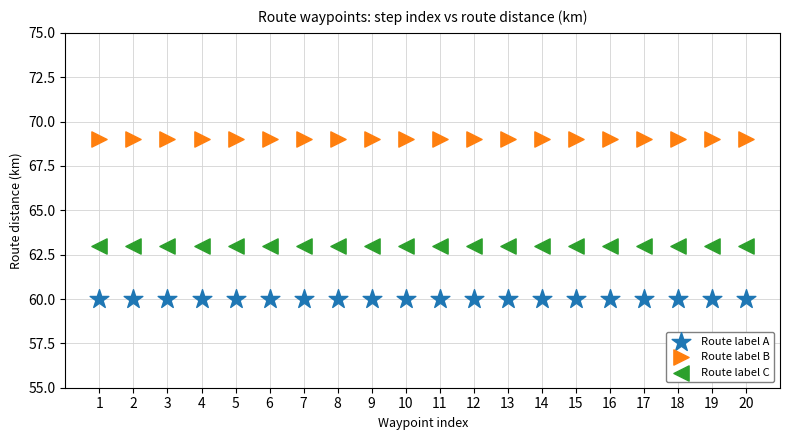

What are all the series names shown in the legend?

Route label A, Route label B, Route label C